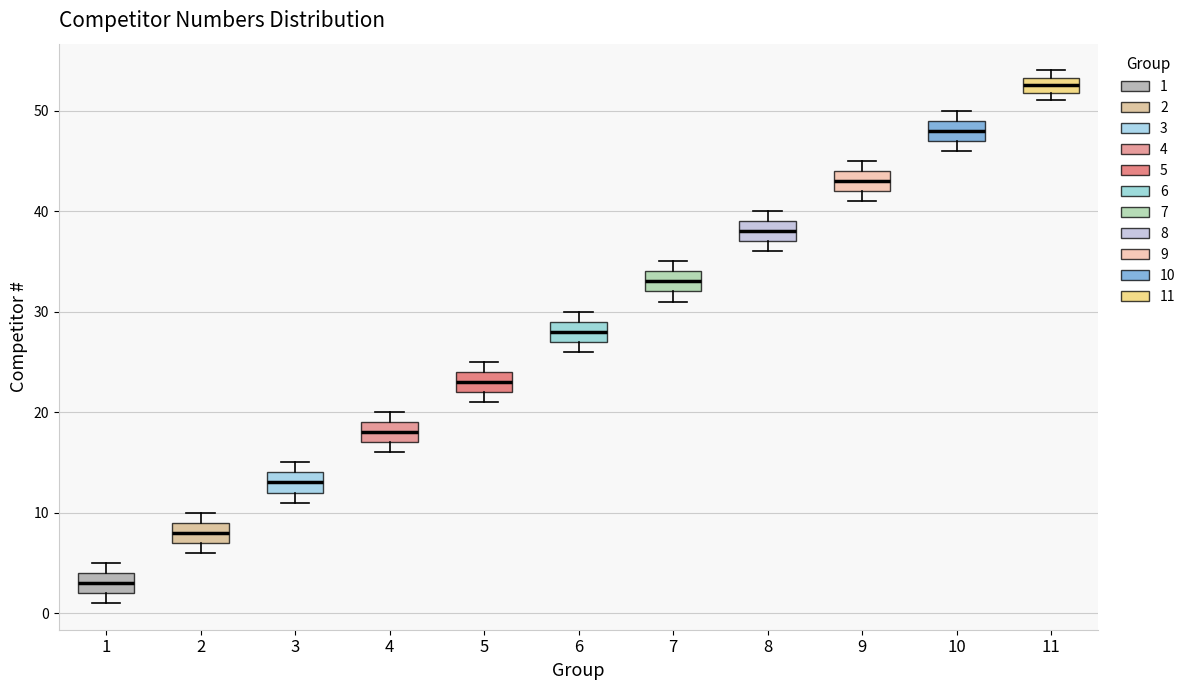

Where is the upper edge of the box at x = 7 on the y-axis? The values are not printed on the chart, so give them approximately, as read against the axis.

34